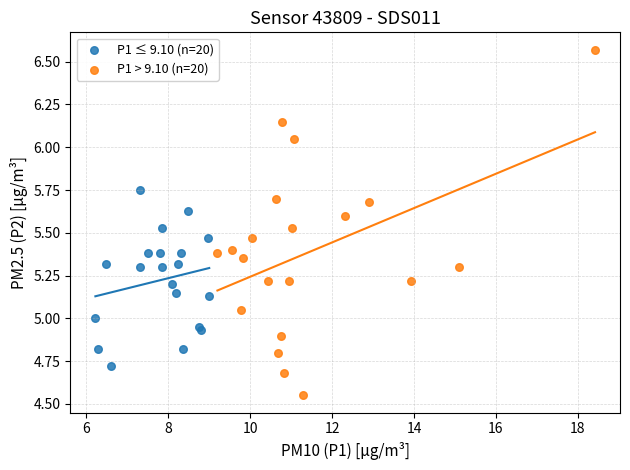

Which series contains the lowest Y value?

P1 > 9.10 (n=20)